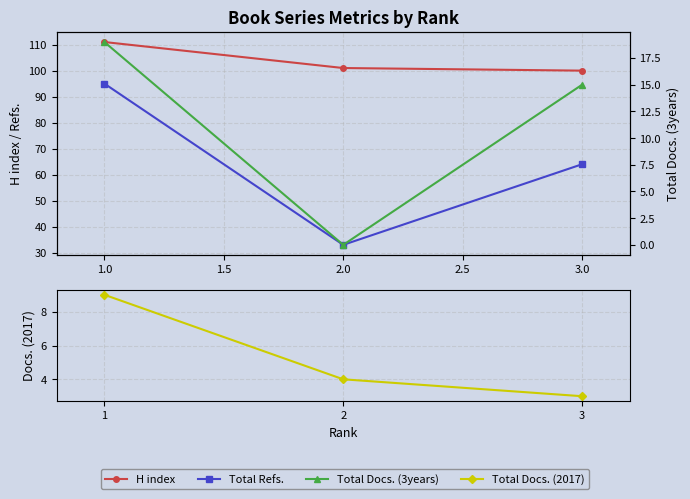

What is the maximum value for Total Refs.?

95